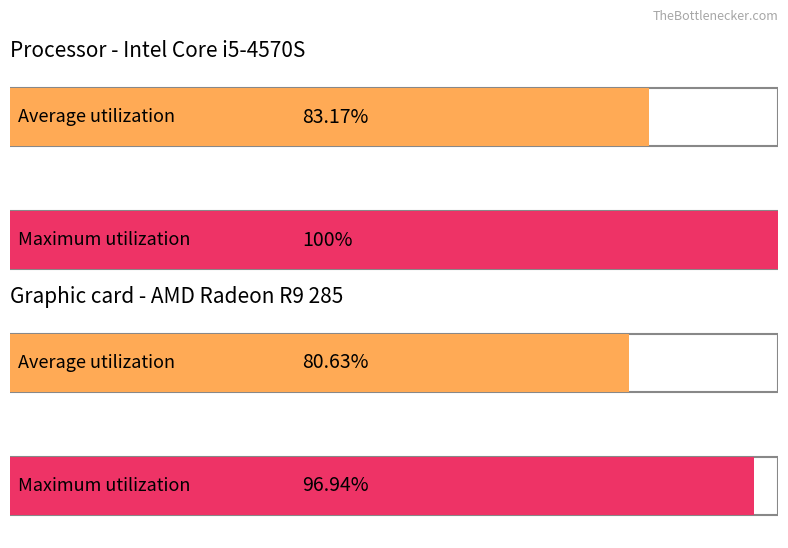

Are the bars horizontal?

Yes